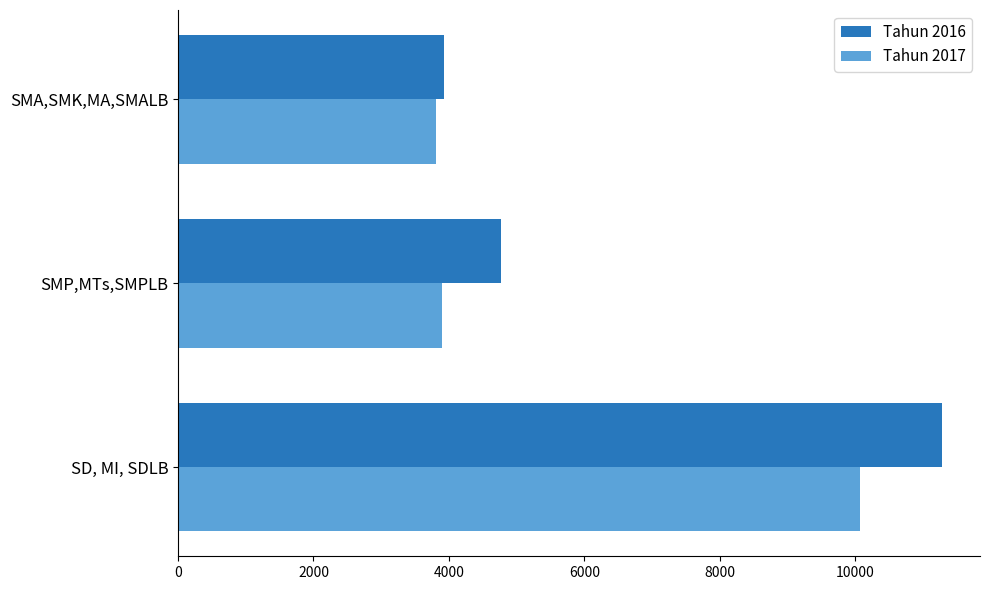

Where is Tahun 2016 nearest to the value 7604?

SMP,MTs,SMPLB